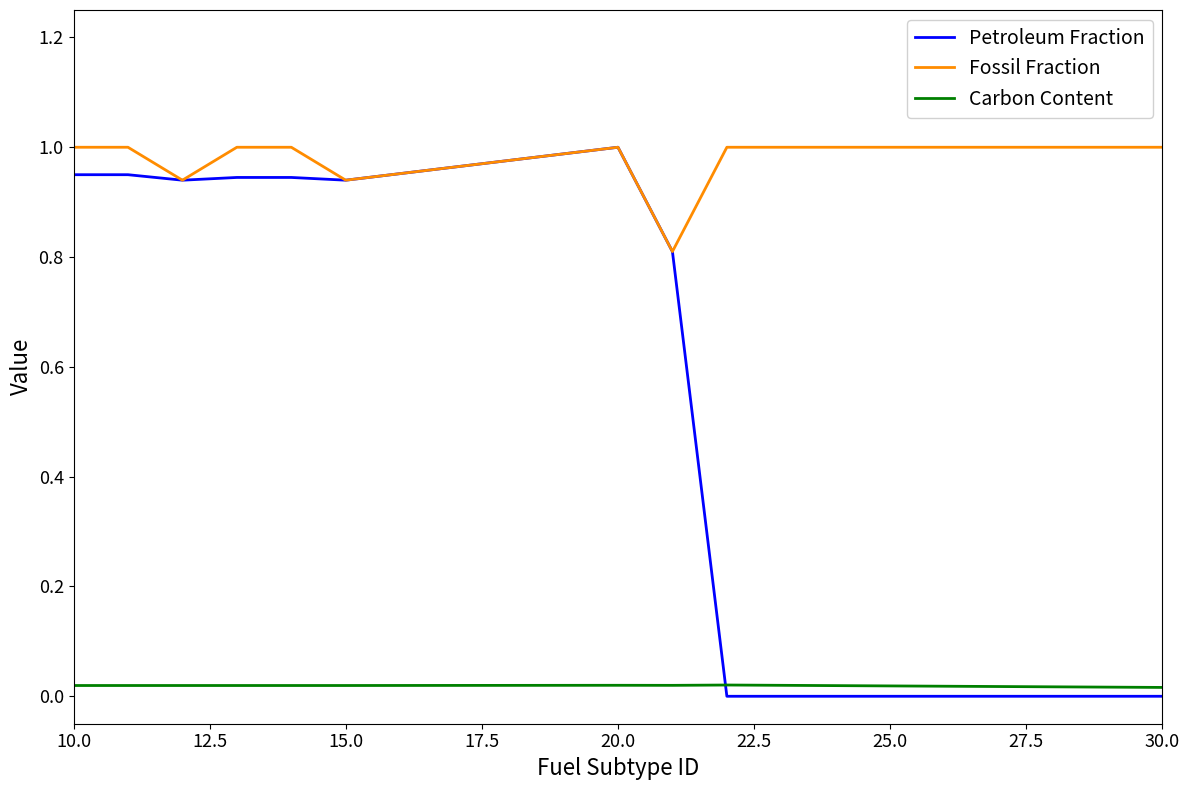

Which series has the largest total across all categories?

Fossil Fraction